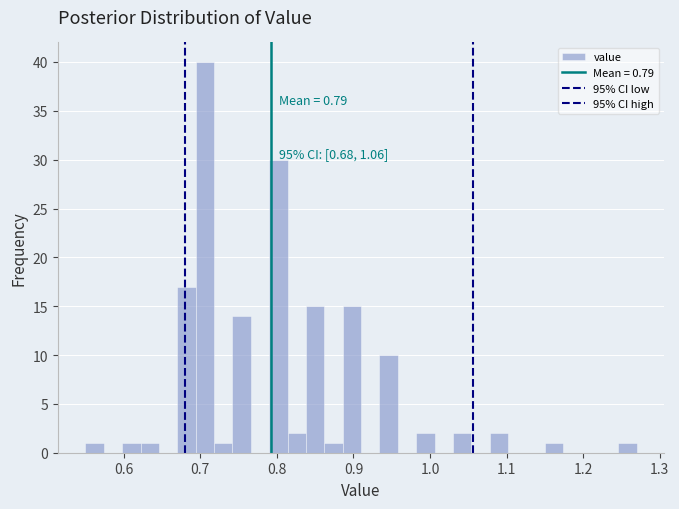

Read against the x-axis, roughly where is the centre of the tallest bar?

0.71